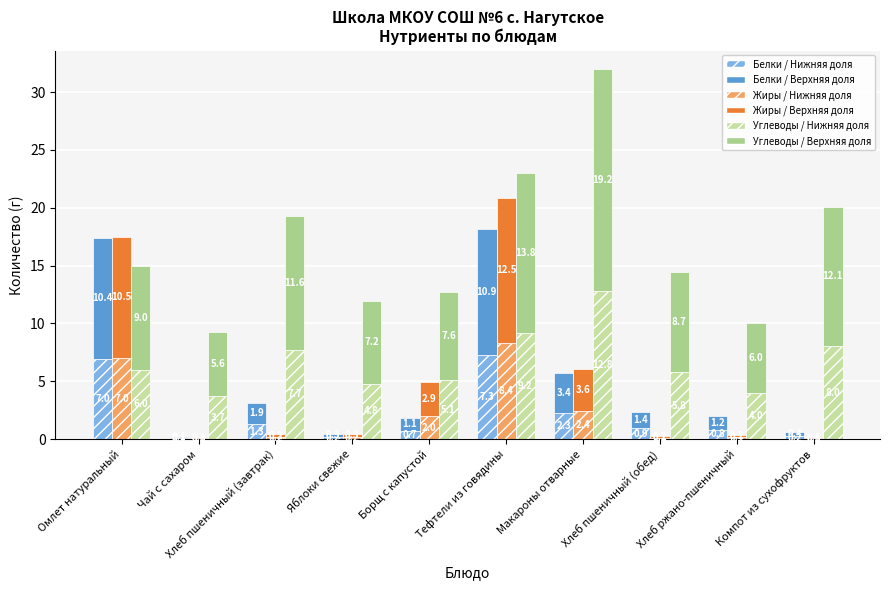

Count the number of data series in this chart.

6